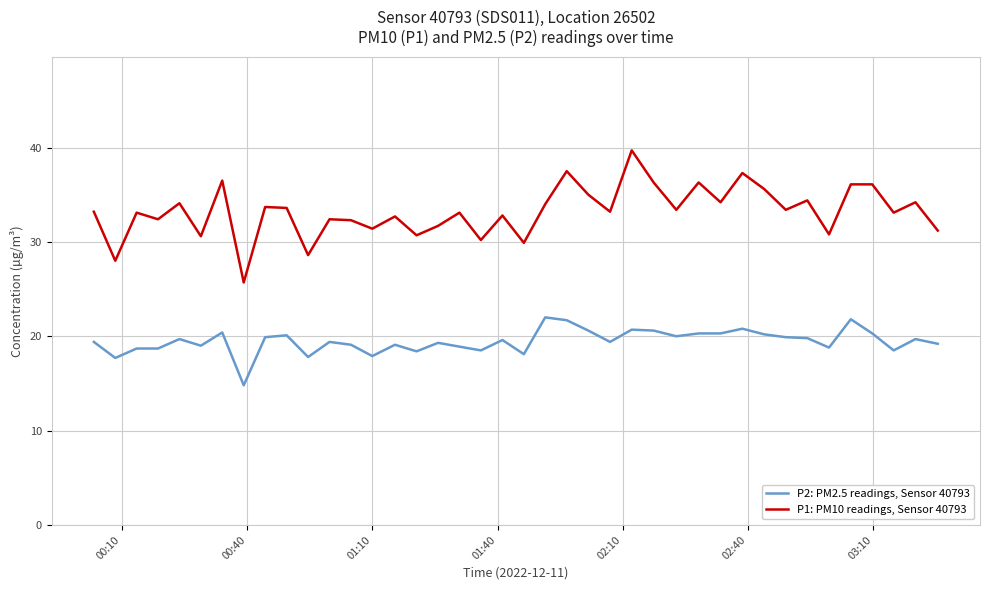

Does the chart display data point markers on the line(s)?

No